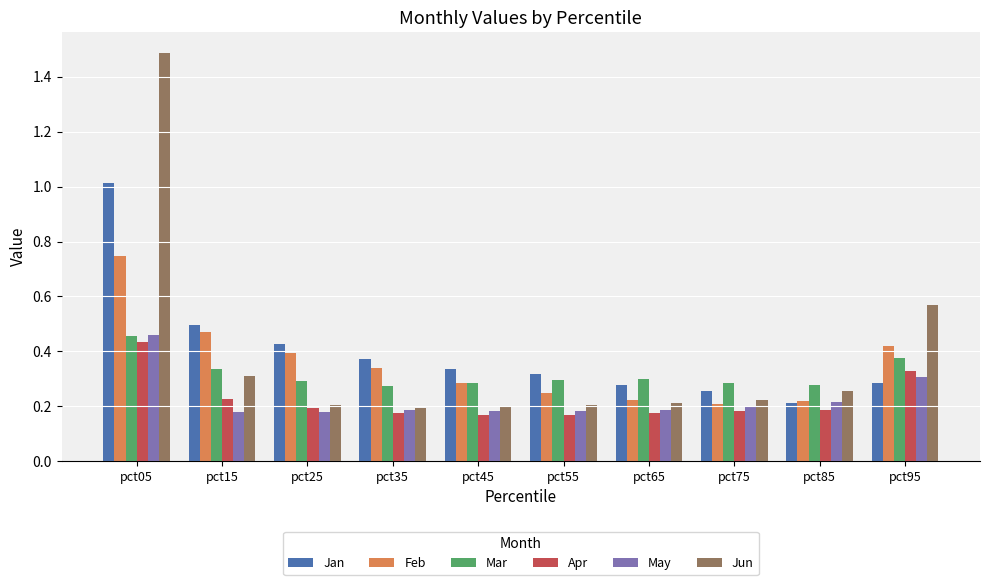

The value of May at pct65 is 0.3. True or false?

False